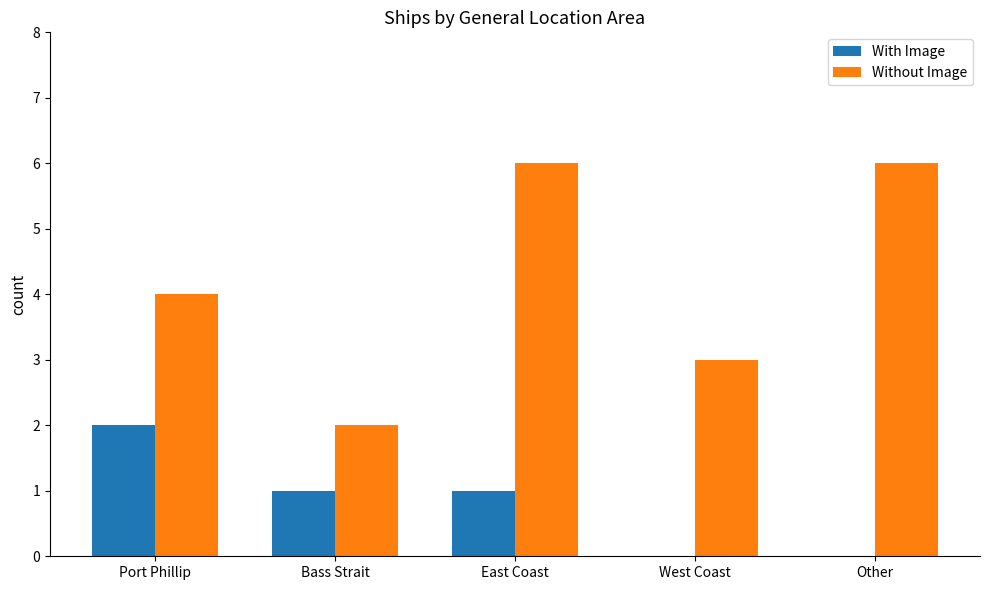

True or false: Without Image has a value of 6 at East Coast.

True